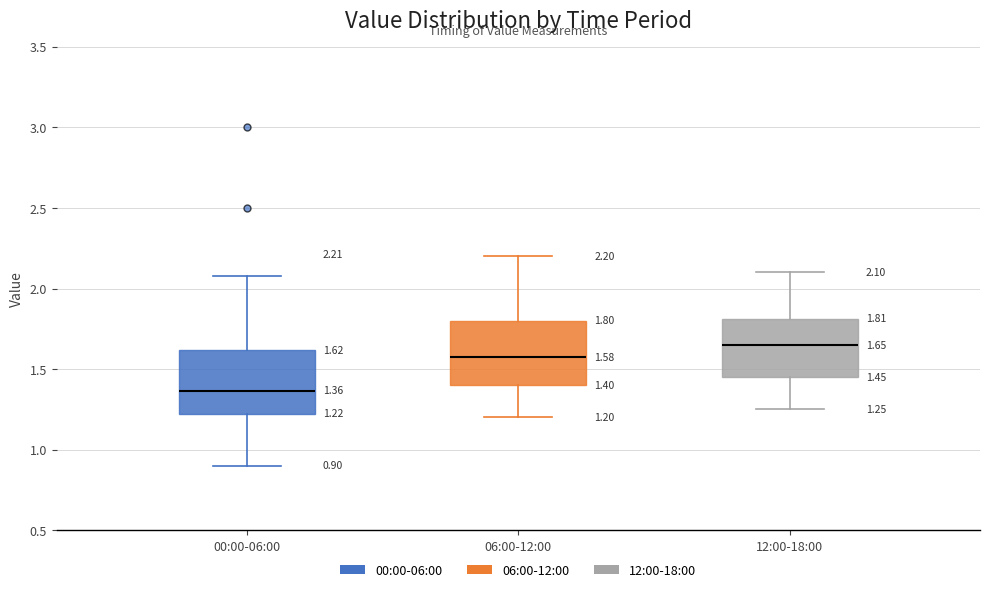

Which box's median line is the lowest?

00:00-06:00